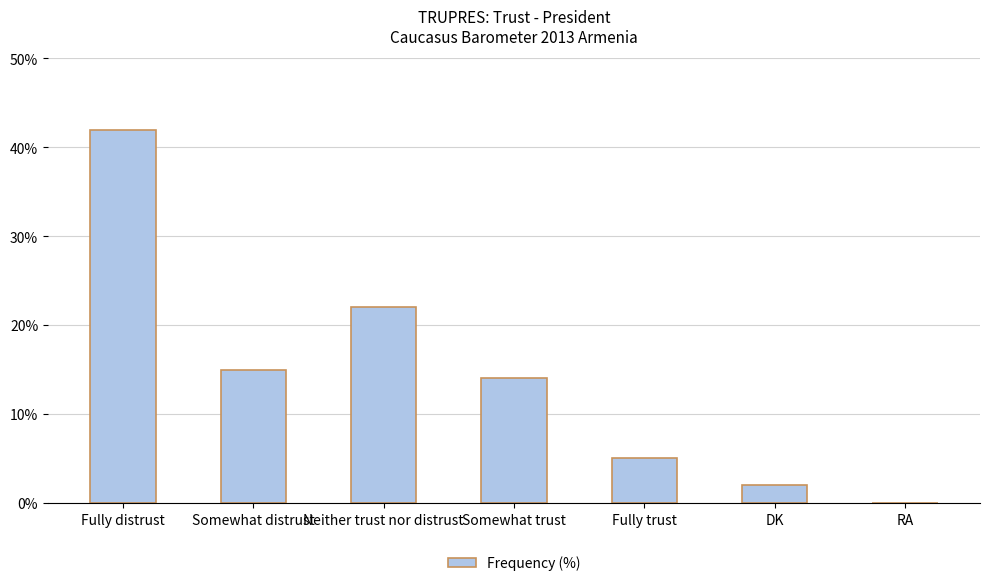

What is the sum of the values at Somewhat distrust and Somewhat trust?

29